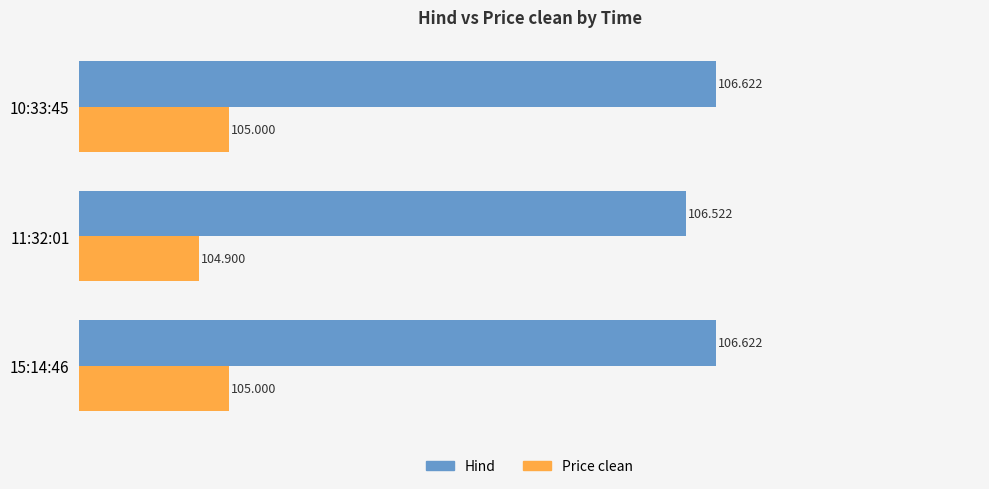

List the series in order of their peak value, lowest first.

Price clean, Hind